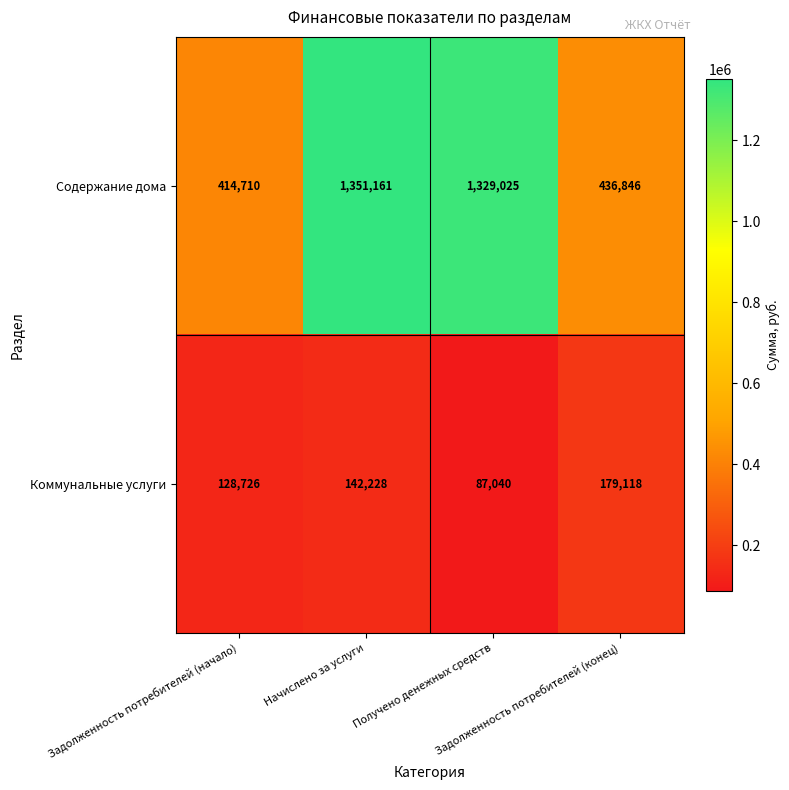

What is the maximum value for Содержание дома?

1351161